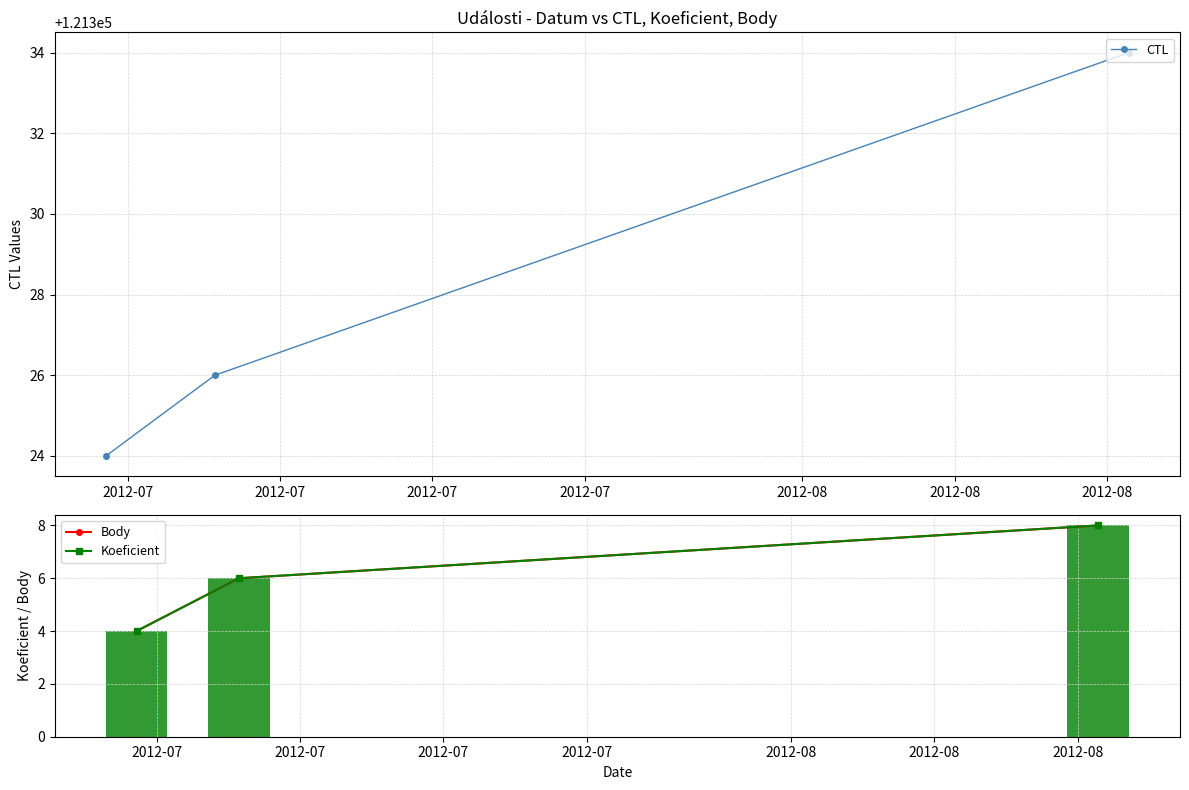

What is the value of the CTL point at the 3rd from the left?

121334